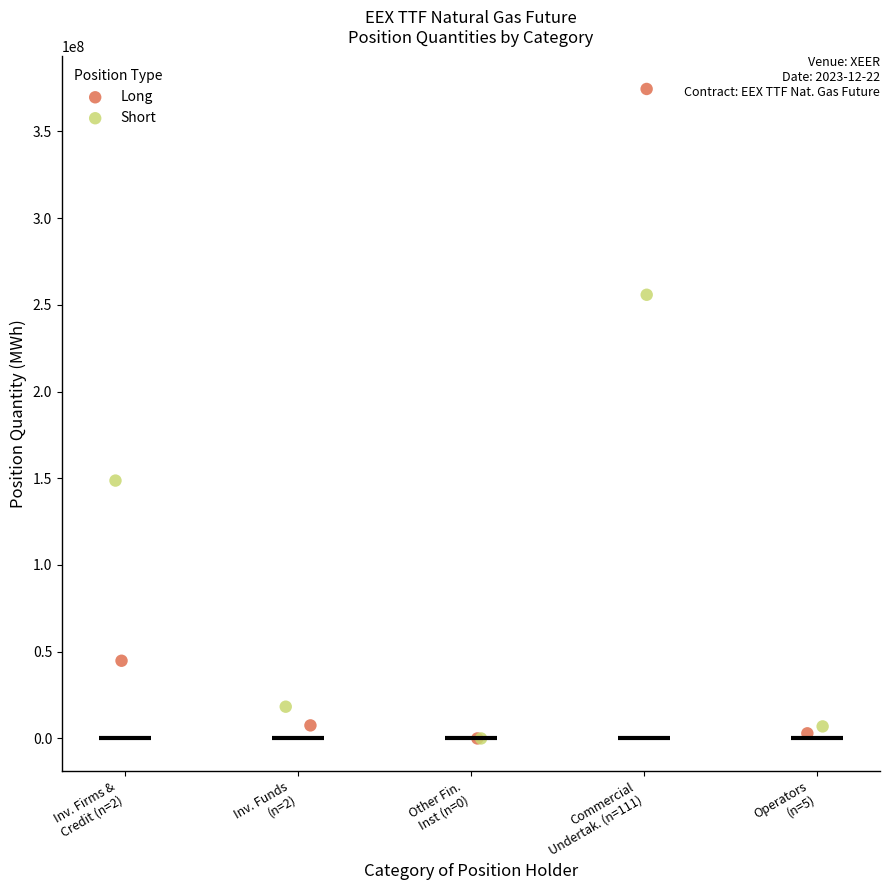

Which series has the largest Y range (max minus min)?

Long